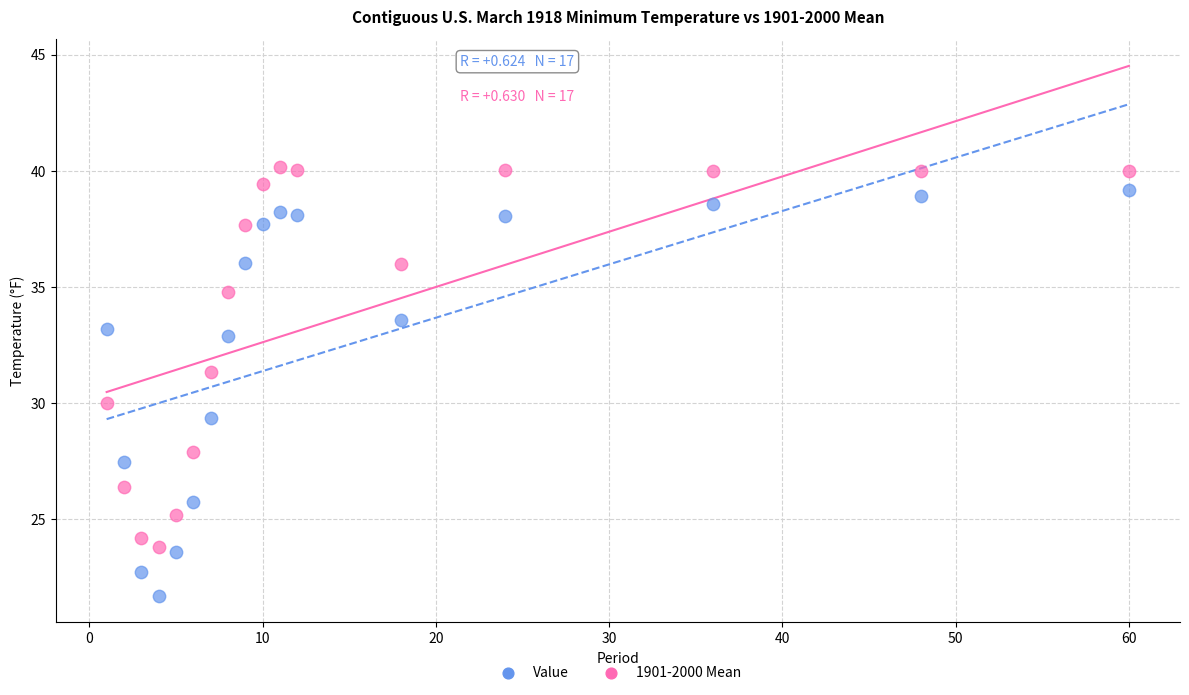

What are all the series names shown in the legend?

Value, 1901-2000 Mean